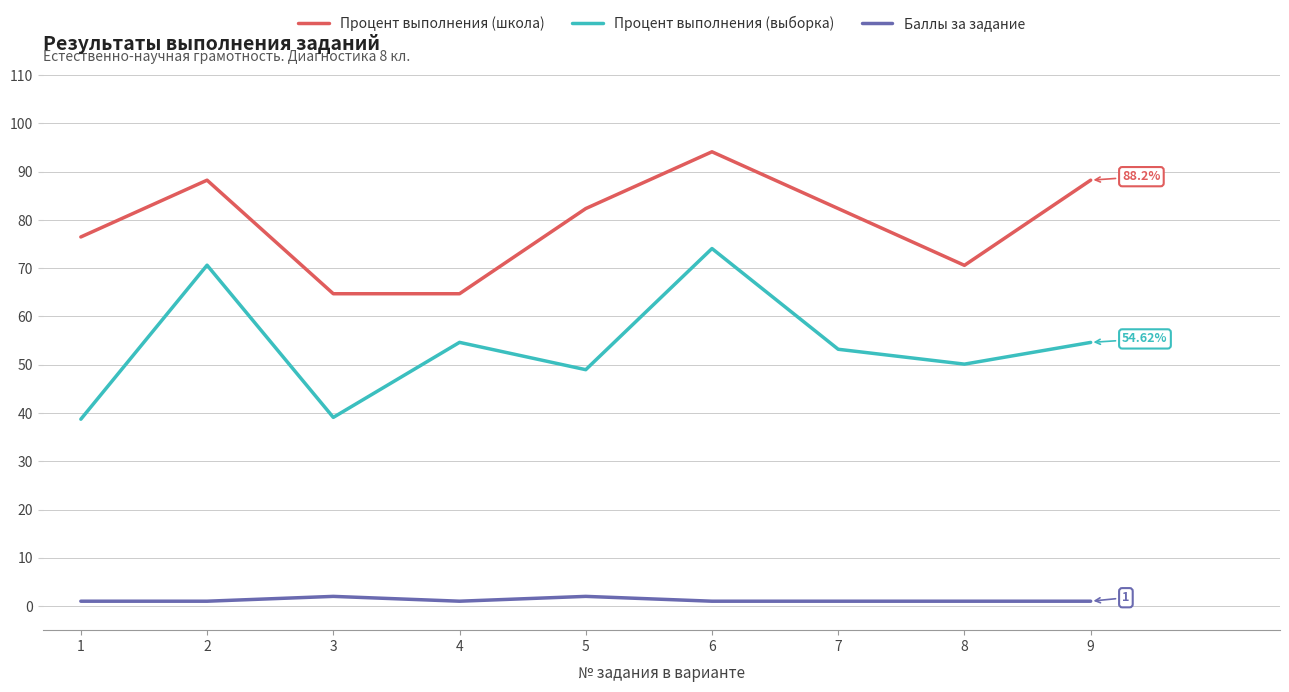

How many interior local peaks does the Процент выполнения (выборка) series have?

3